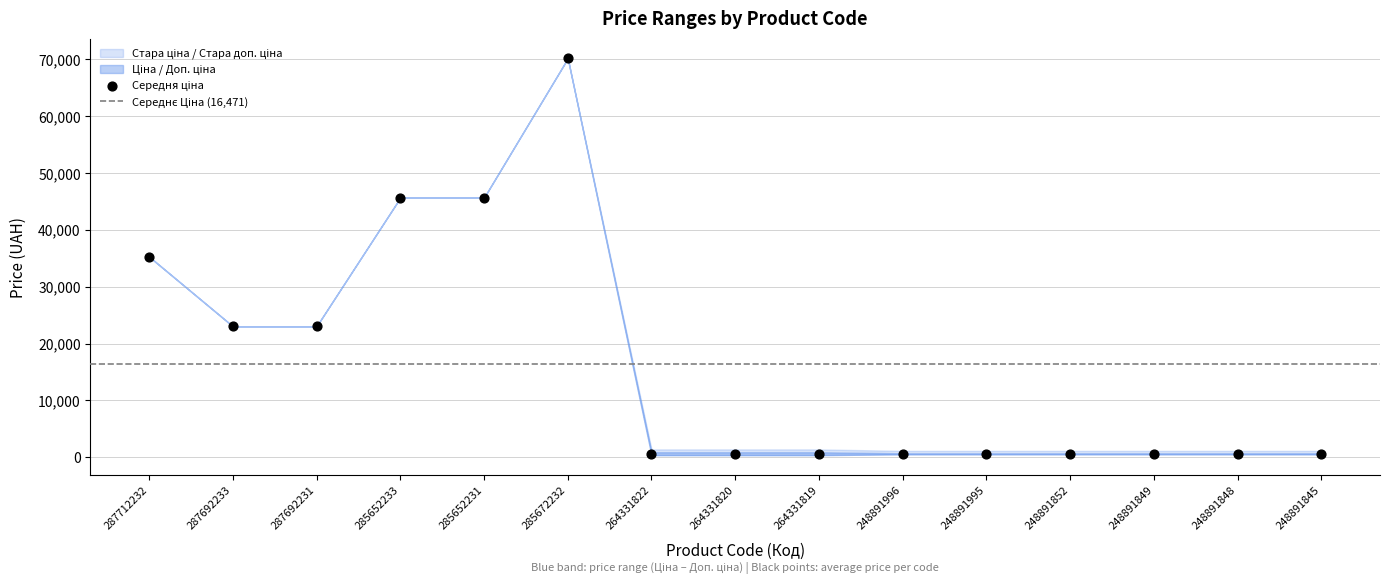

What is the range of Y values (max minus min)?

69580.3